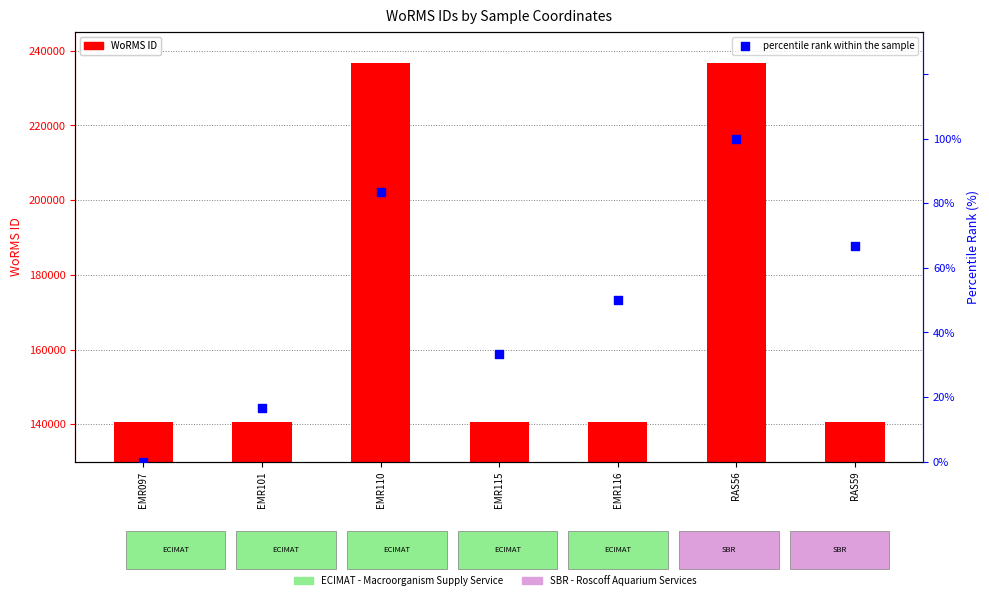

What is the total value across all series at RAS56?

236819.0